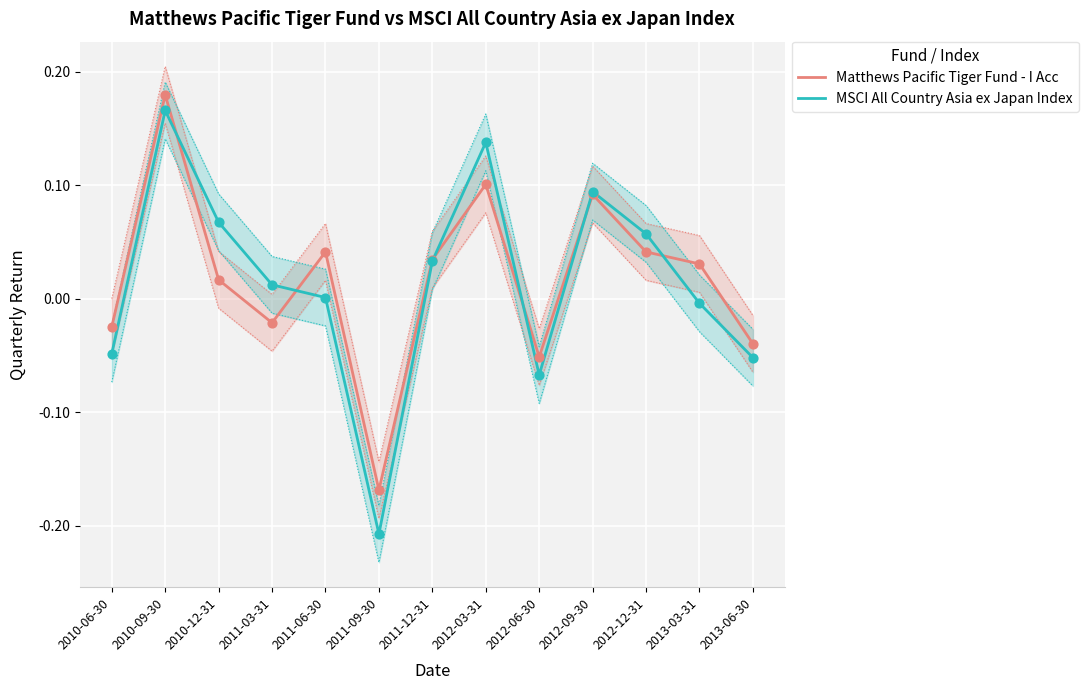

Is the value of Matthews Pacific Tiger Fund - I Acc at 2013-06-30 greater than the value of MSCI All Country Asia ex Japan Index at 2013-06-30?

Yes